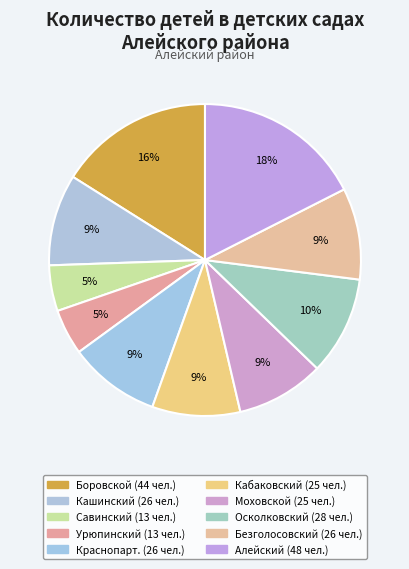

How many segments does this pie chart have?

10